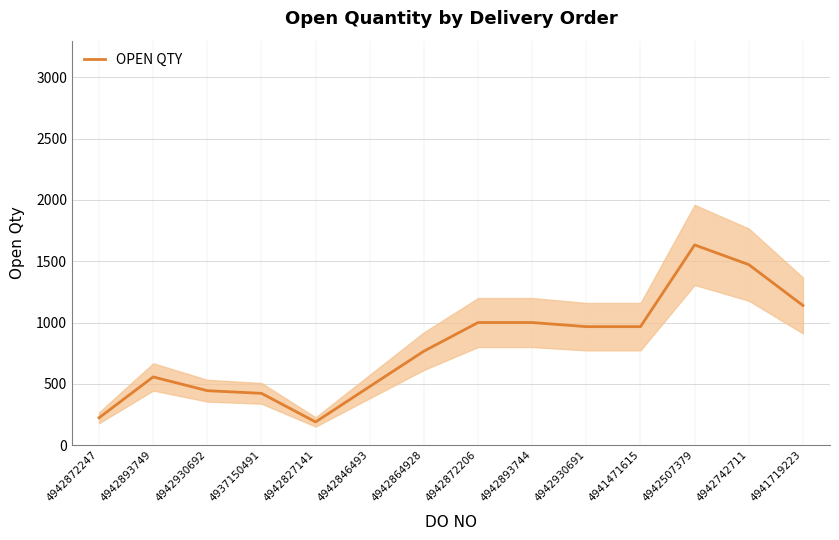

Reading right to left, transcribe all the data shown in this chart.

4941719223=1139.3	4942742711=1472.7	4942507379=1633.3	4941471615=966.7	4942930691=966.7	4942893744=1000.0	4942872206=1000.0	4942864928=766.7	4942846493=478.3	4942827141=189.0	4937150491=422.3	4942930692=444.0	4942893749=556.3	4942872247=223.0